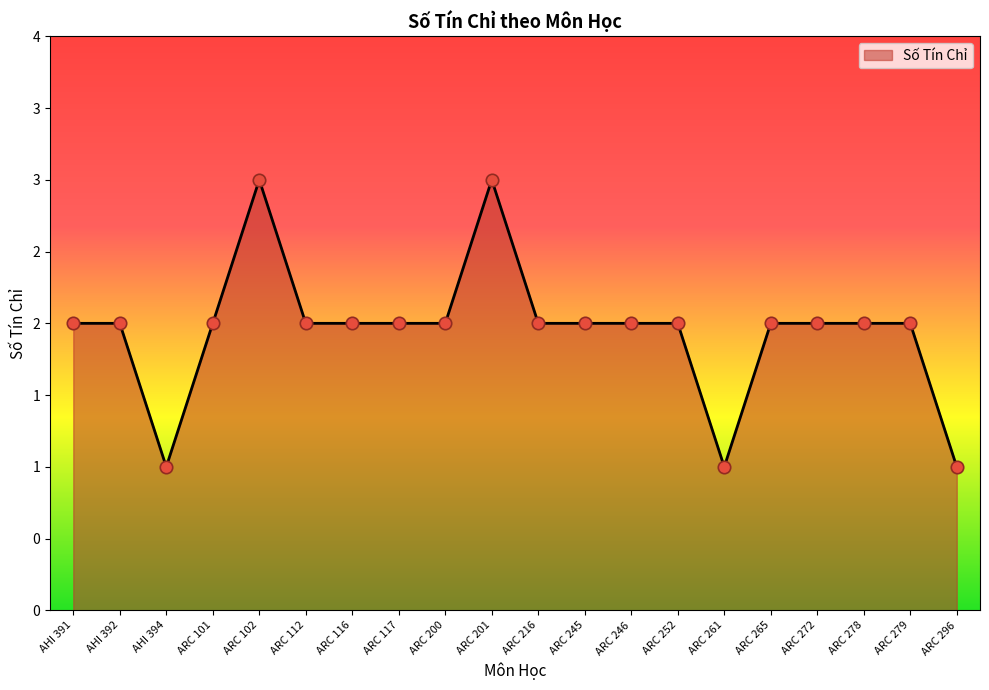

Approximately how many times larger is the value at AHI 394 compared to ARC 272?

0.5